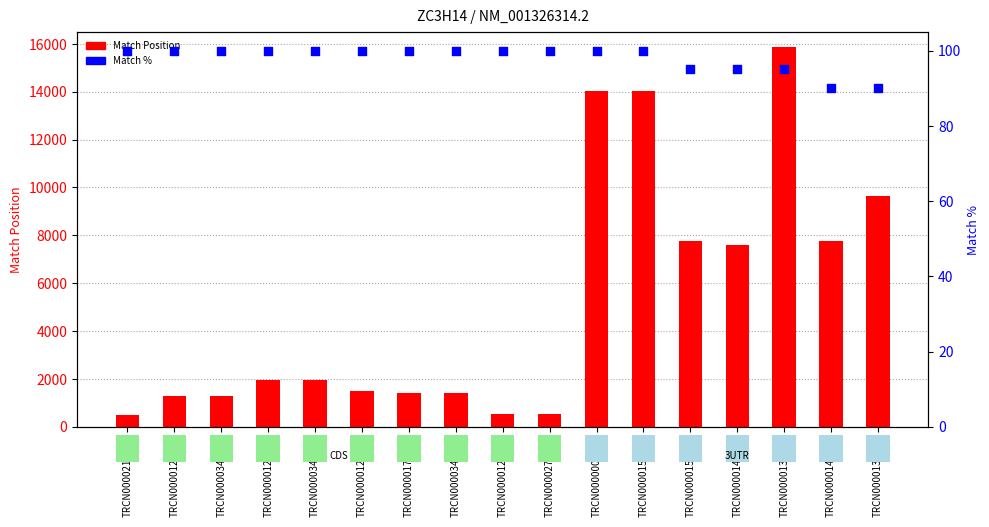

Which series has the largest Y range (max minus min)?

Match Position